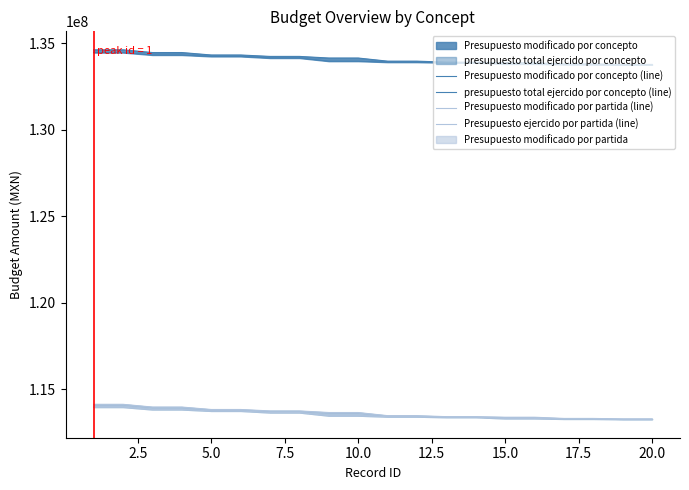

Reading left to right, extract all data points from this chart.

Presupuesto modificado por concepto (line): 134607688	134607688	134449348	134449348	134308030	134308030	134225670	134225670	134132870	134132870	133951772	133951772	133893772	133893772	133860747	133860747	133791147	133791147	133762147	133762147
presupuesto total ejercido por concepto (line): 134449348	134449348	134308030	134308030	134225670	134225670	134132870	134132870	133951772	133951772	133893772	133893772	133860747	133860747	133791147	133791147	133762147	133762147	133744186	133744186
Presupuesto modificado por partida (line): 114119196	114119196	113960856	113960856	113819538	113819538	113737178	113737178	113644378	113644378	113463280	113463280	113405280	113405280	113372255	113372255	113302655	113302655	113273655	113273655
Presupuesto ejercido por partida (line): 113960856	113960856	113819538	113819538	113737178	113737178	113644378	113644378	113463280	113463280	113405280	113405280	113372255	113372255	113302655	113302655	113273655	113273655	113255694	113255694